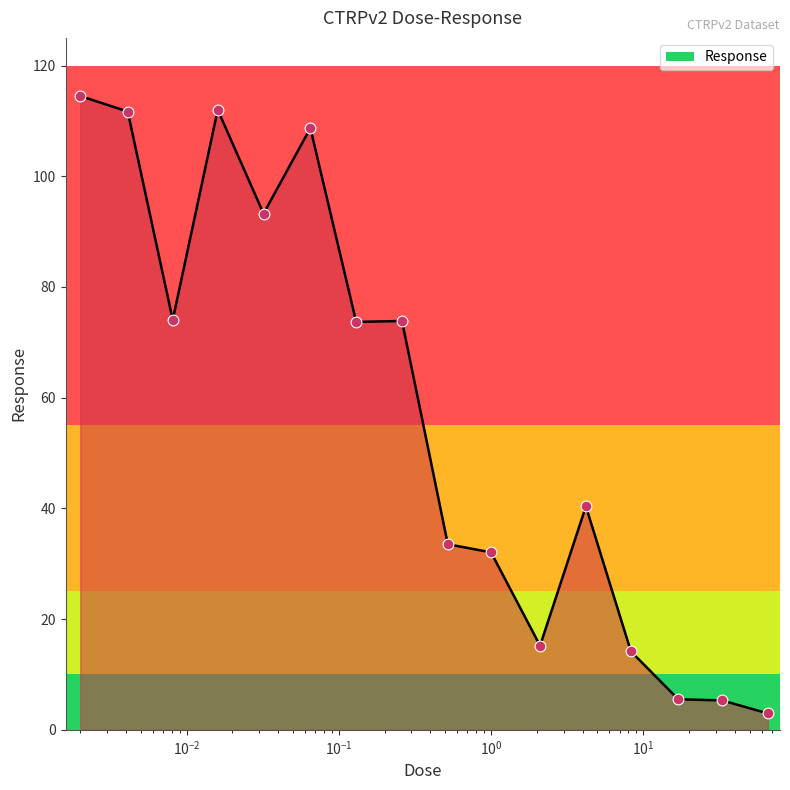

What is the difference between the maximum and minimum values?

111.5